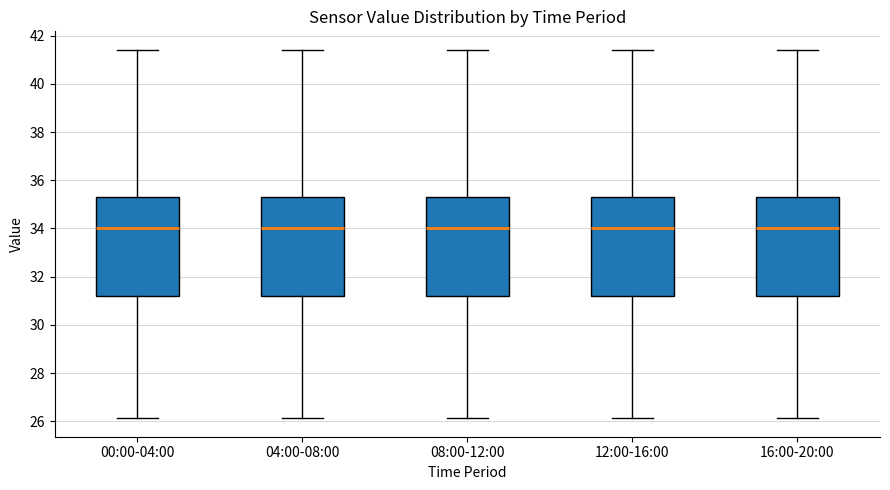

Reading left to right, read every box against the y-axis: the position of its median line, the range the box covers, and the ends of its whiskers. The values are not printed on the chart, so give them approximately, as read against the axis.

00:00-04:00: median 34.0, box 31.2 to 35.4, whiskers 26.2 to 41.4
04:00-08:00: median 34.0, box 31.2 to 35.4, whiskers 26.2 to 41.4
08:00-12:00: median 34.0, box 31.2 to 35.4, whiskers 26.2 to 41.4
12:00-16:00: median 34.0, box 31.2 to 35.4, whiskers 26.2 to 41.4
16:00-20:00: median 34.0, box 31.2 to 35.4, whiskers 26.2 to 41.4